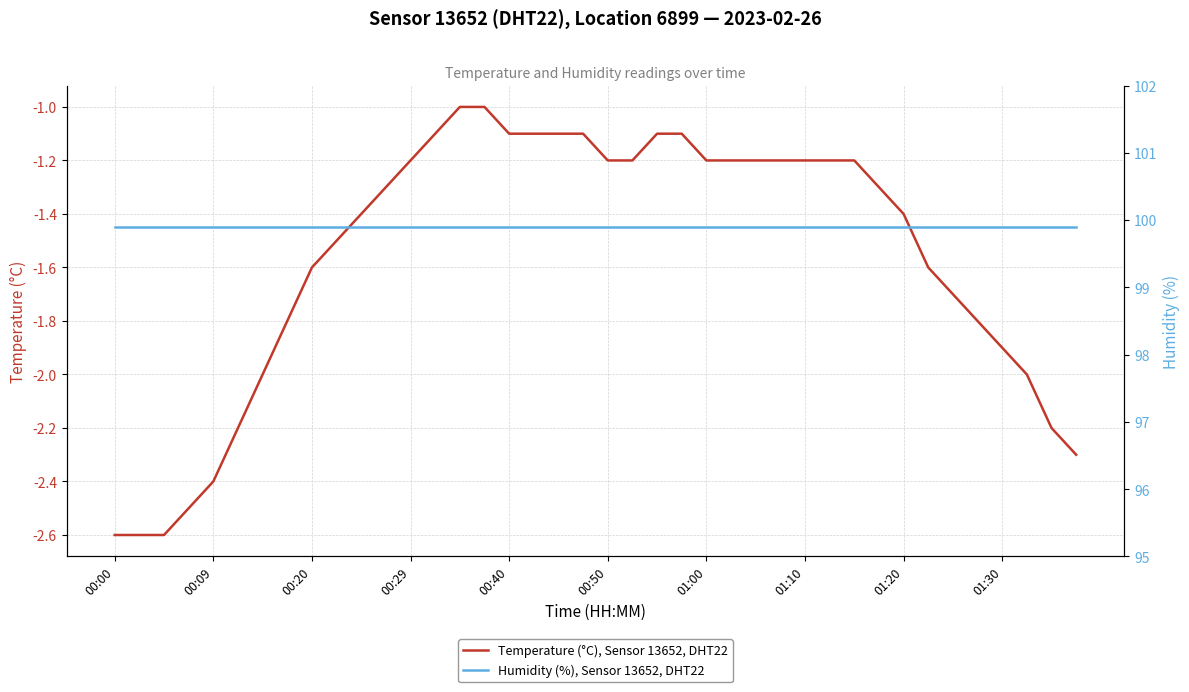

What is the average value of the Humidity (%), Sensor 13652, DHT22 series?

99.9